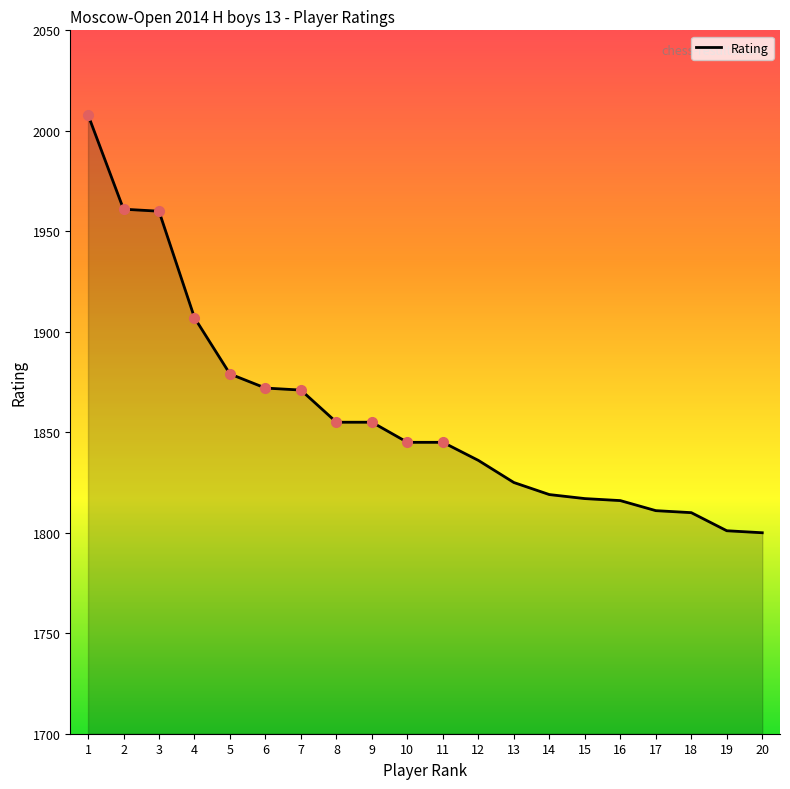

Does the chart have visible grid lines?

No